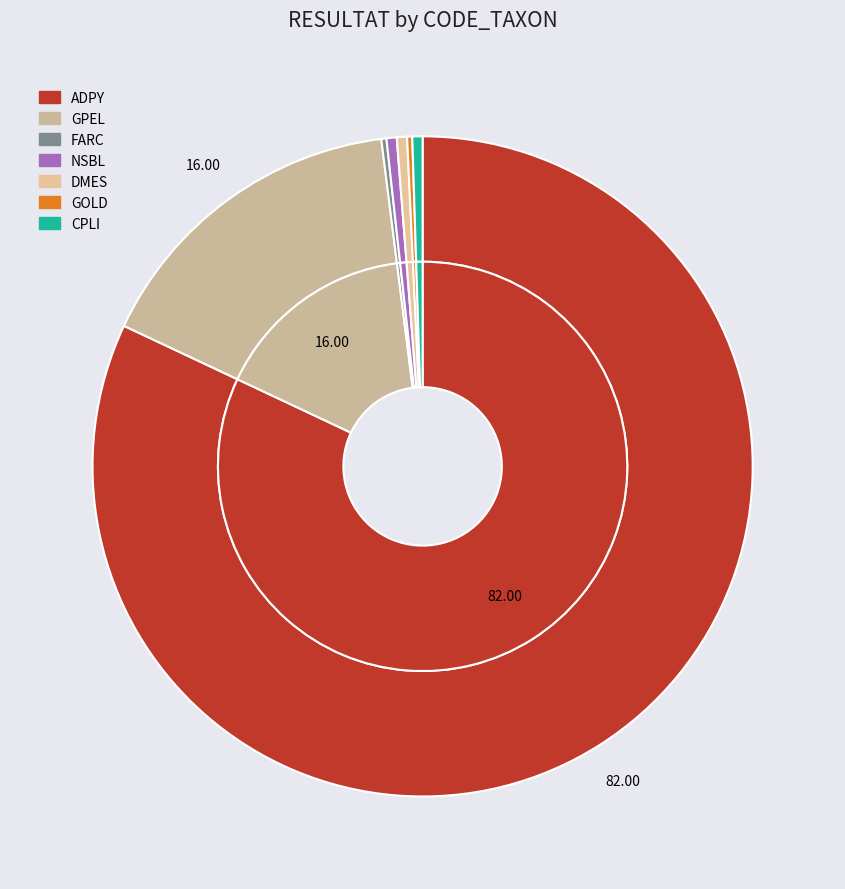

Is it true that GOLD is 0% of the pie?

True